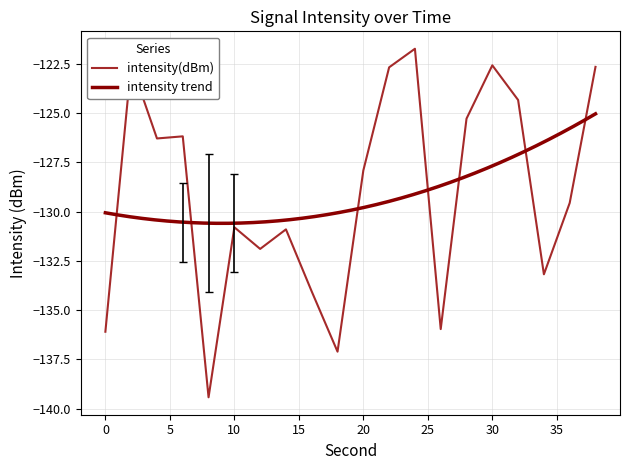

Rank the categories by value from lowest to highest.

8, 18, 0, 26, 16, 34, 12, 14, 10, 36, 20, 4, 6, 28, 32, 22, 38, 30, 2, 24